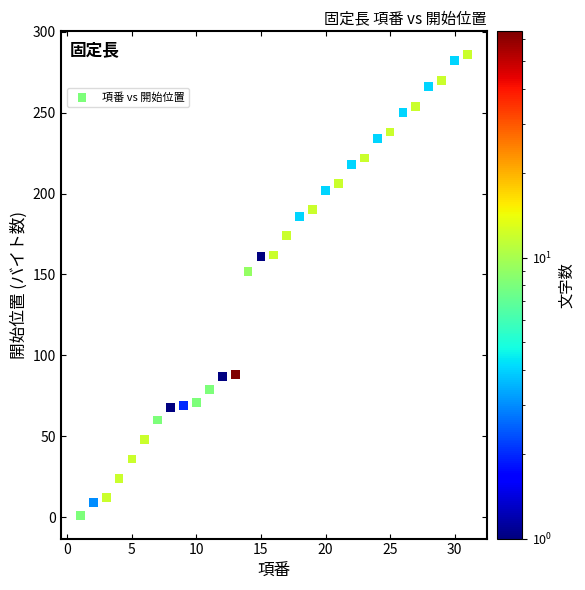

What Y value in the scatter plot is closest to 143?

152